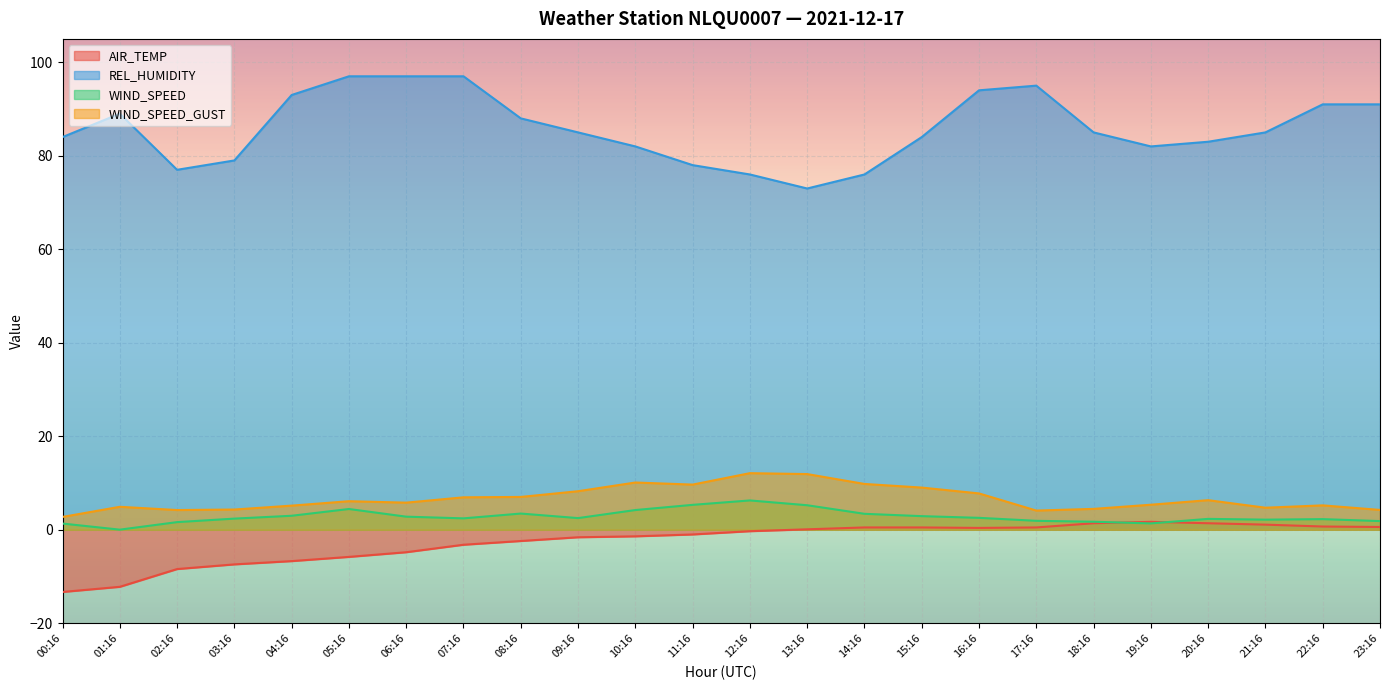

Which label corresponds to the largest value in the chart?

05:16